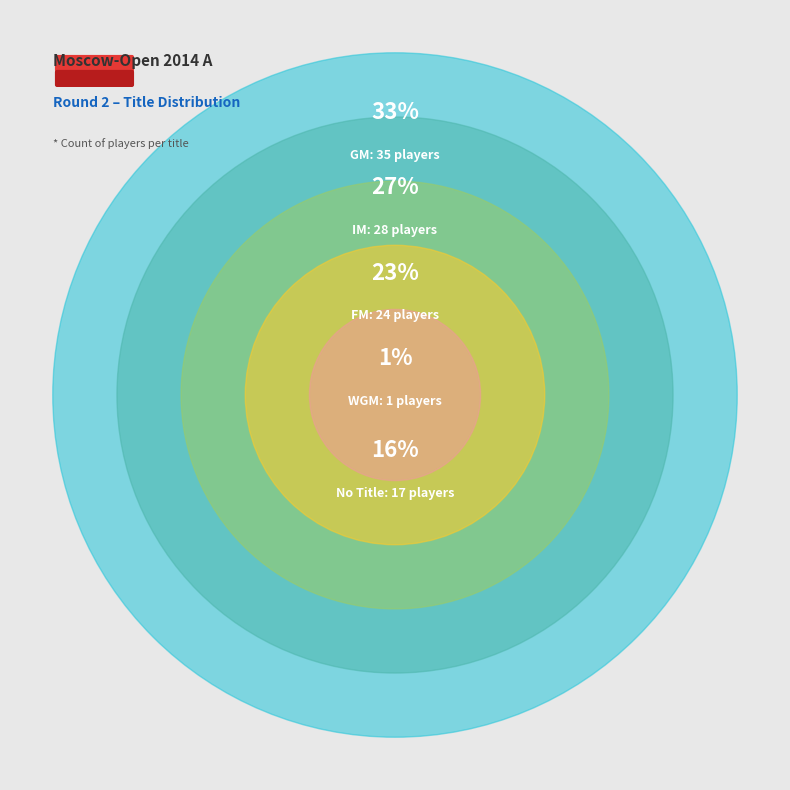

What percentage do 2 and 3 together represent?

23.8%